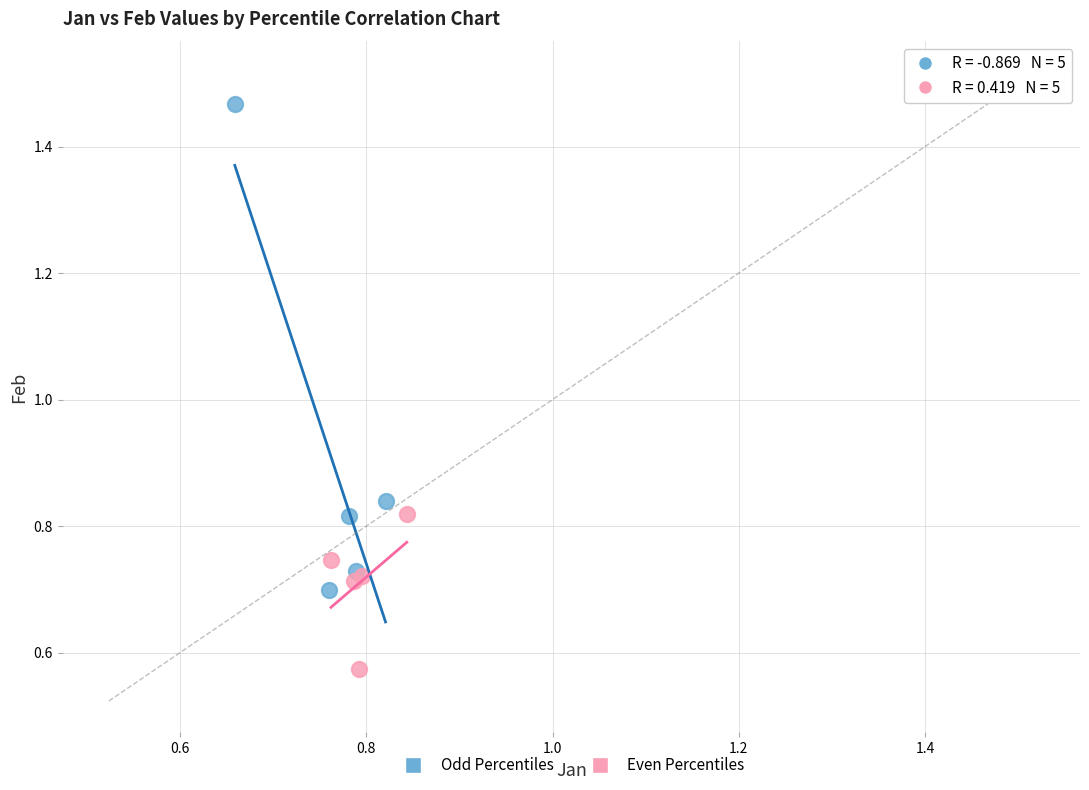

Which series contains the lowest Y value?

Even Percentiles